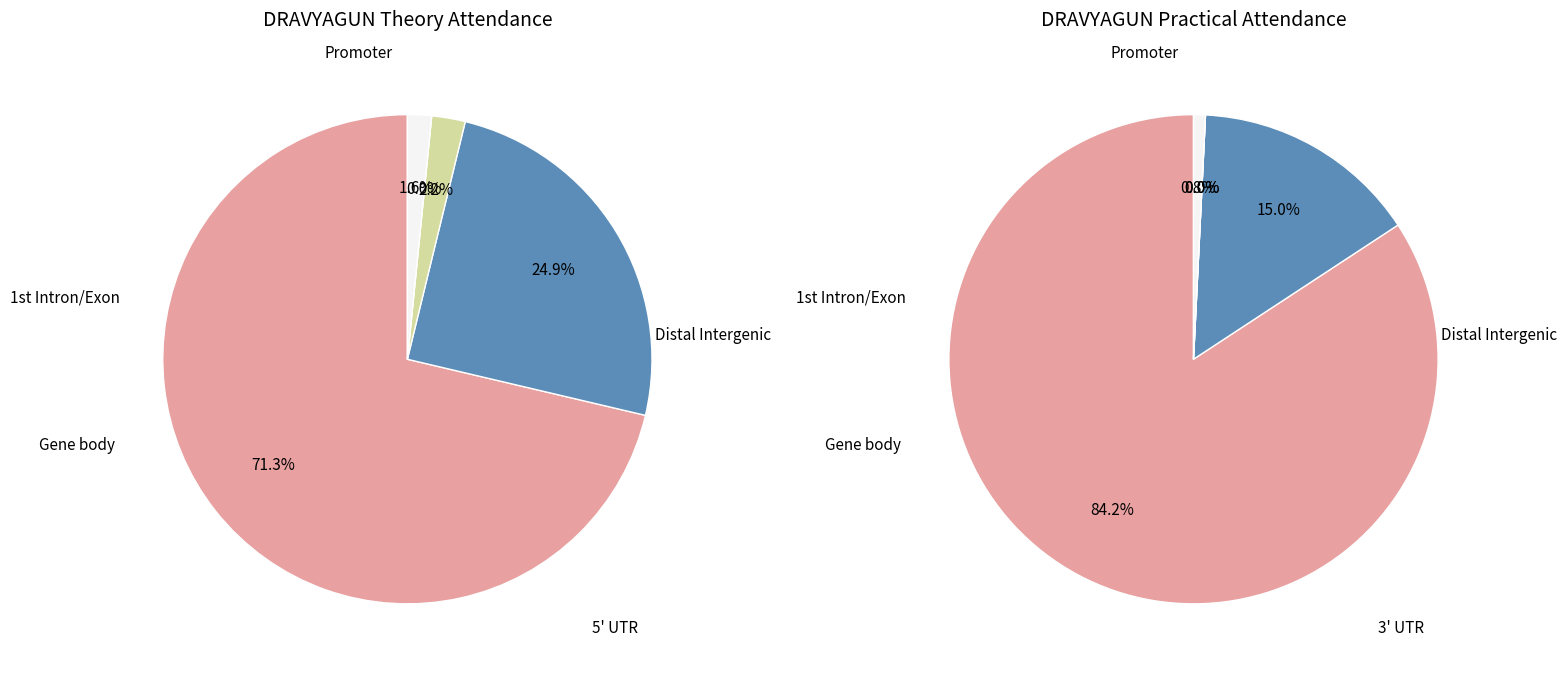

Is Godase Ajay the majority of the pie?

No